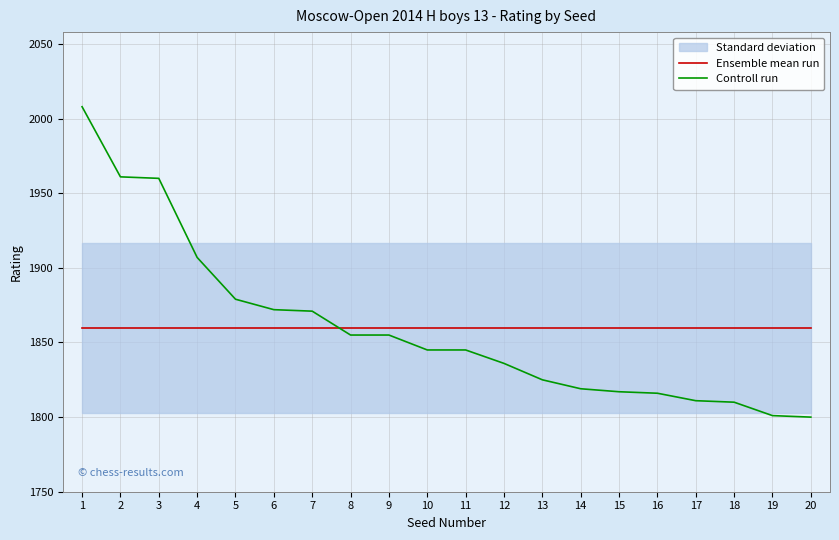

What is the maximum value for Controll run?

2008.0